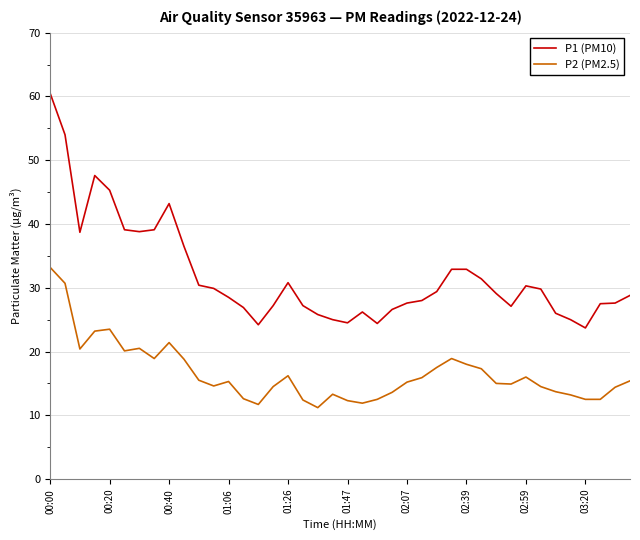

True or false: P2 (PM2.5) and P1 (PM10) intersect in this chart.

False